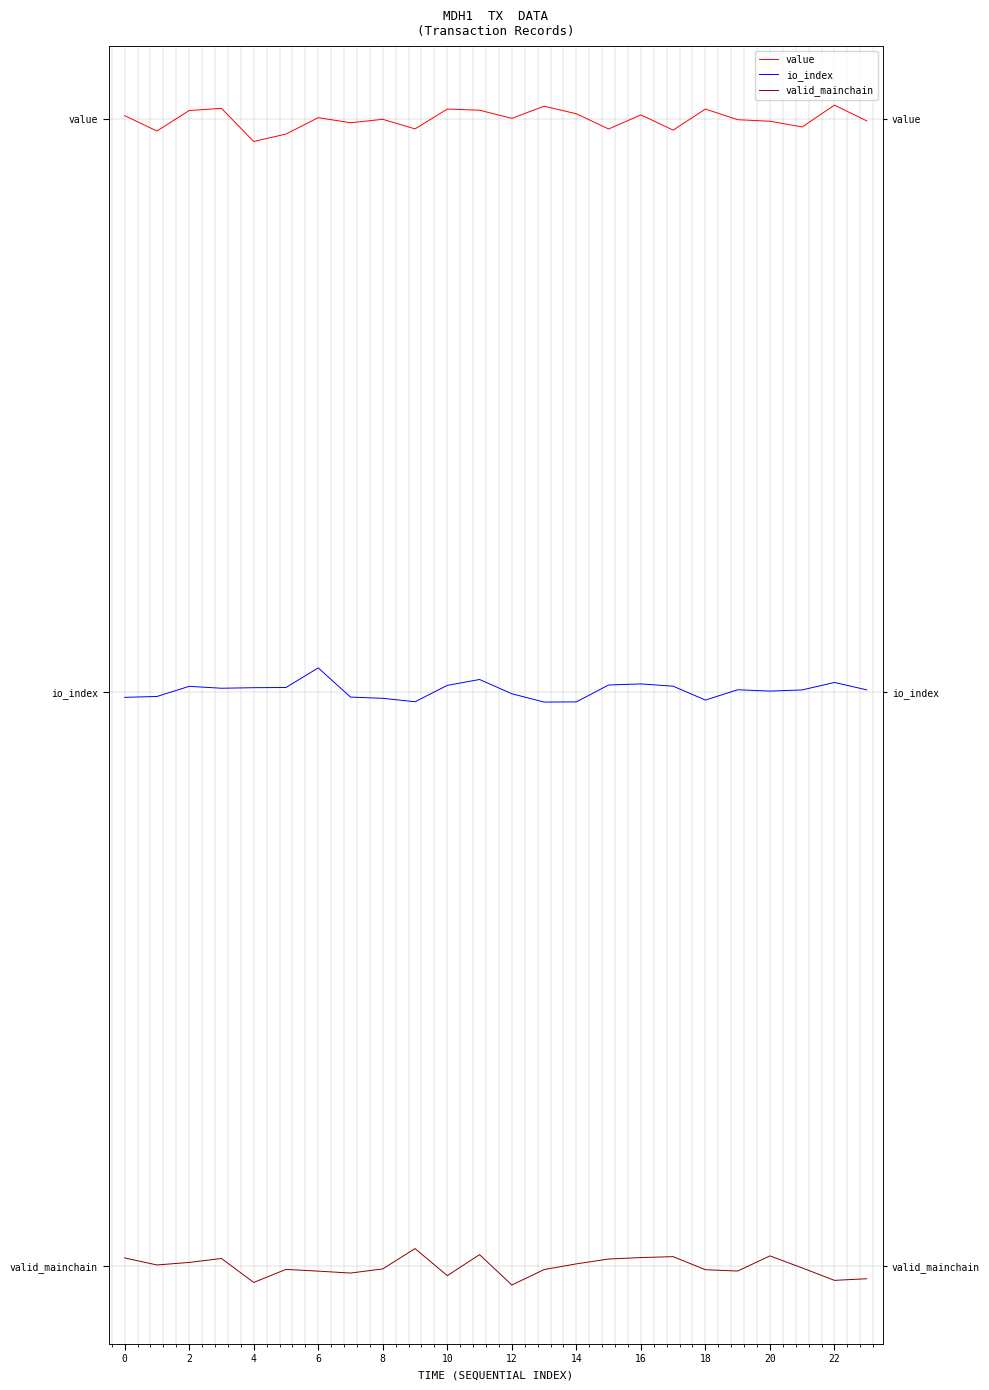

Is this an area chart (filled region under the line)?

No